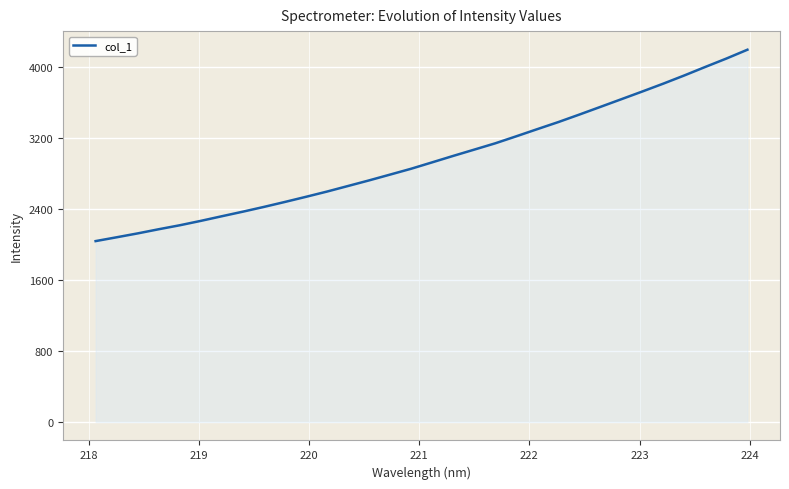

What is the smallest value displayed?

2037.6